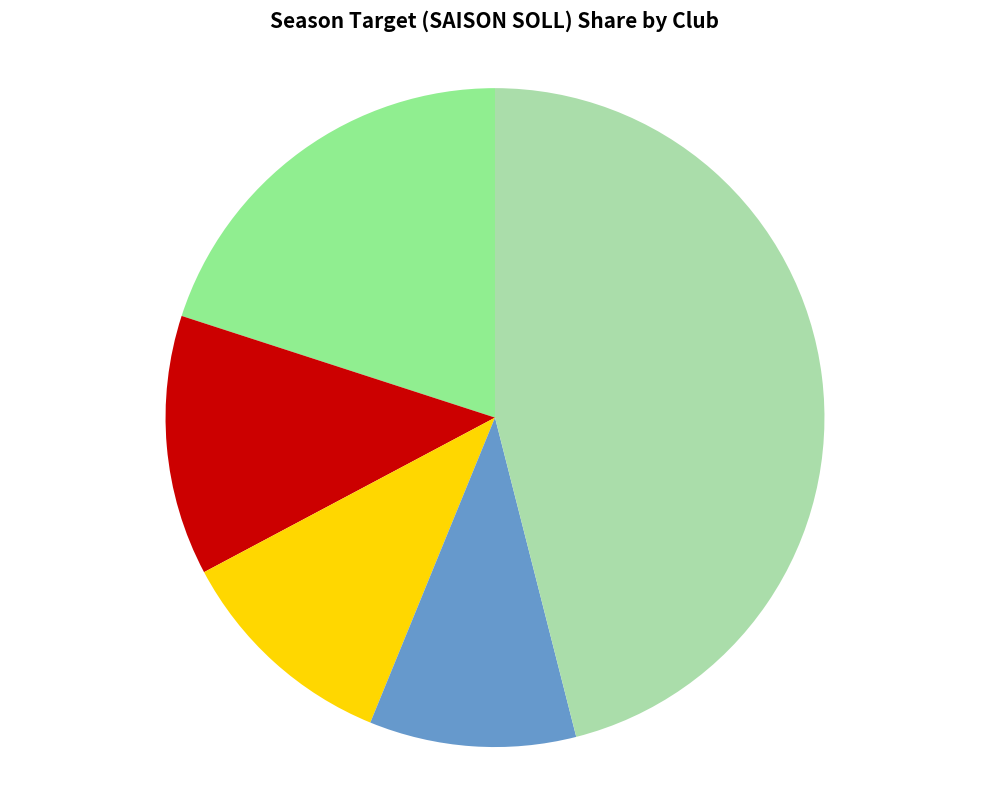

Is there any slice that represents more than half of the pie?

No